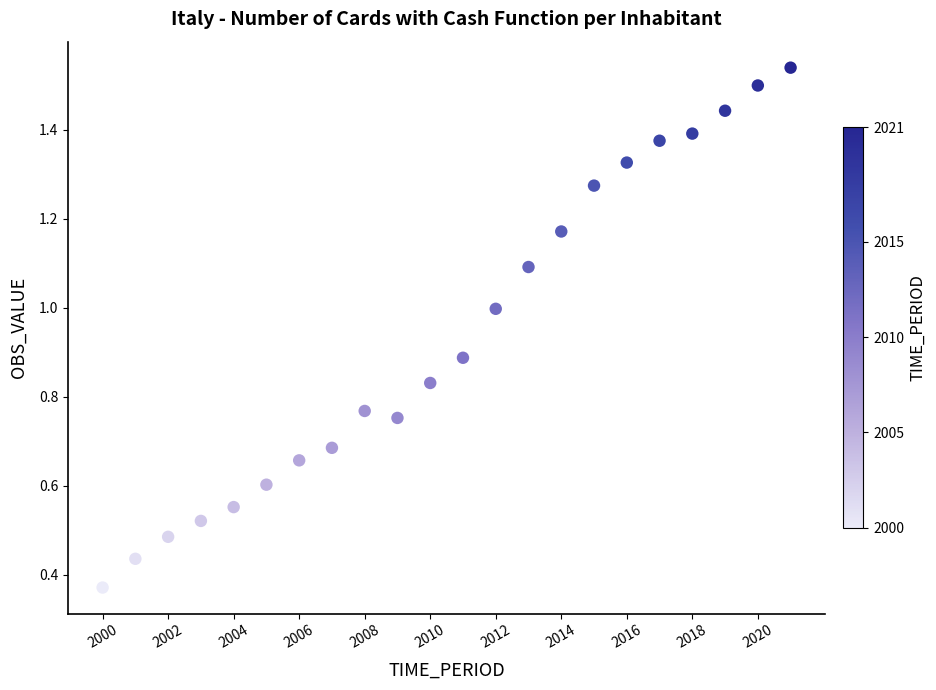

What is the range of X values (max minus min)?

21.0